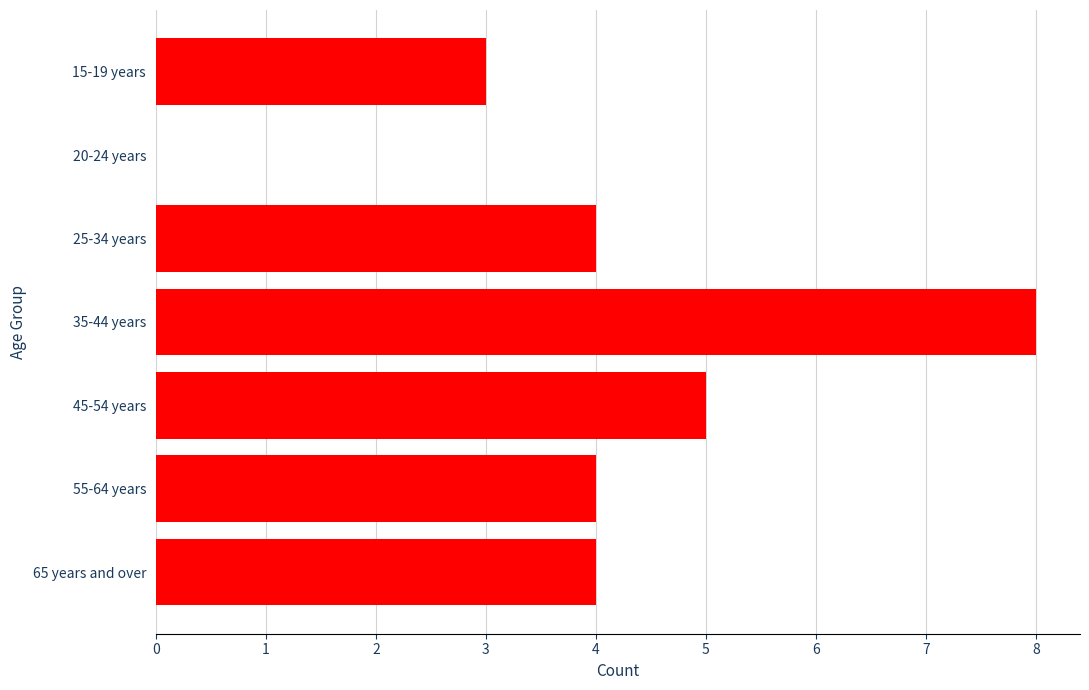

True or false: the data shows 5 at 15-19 years.

False